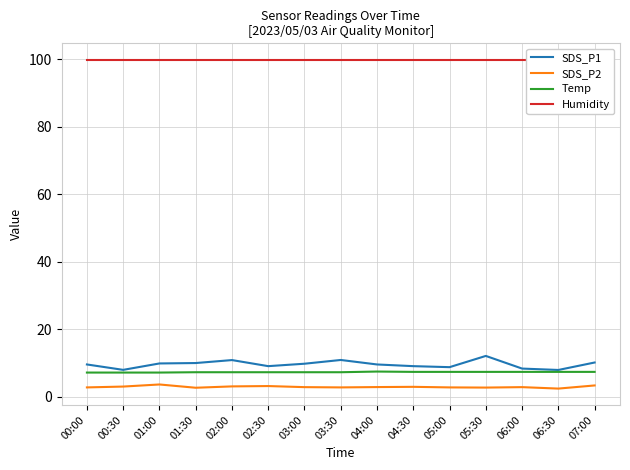

What is the sum of the SDS_P2 values at 06:00 and 04:00?

5.8